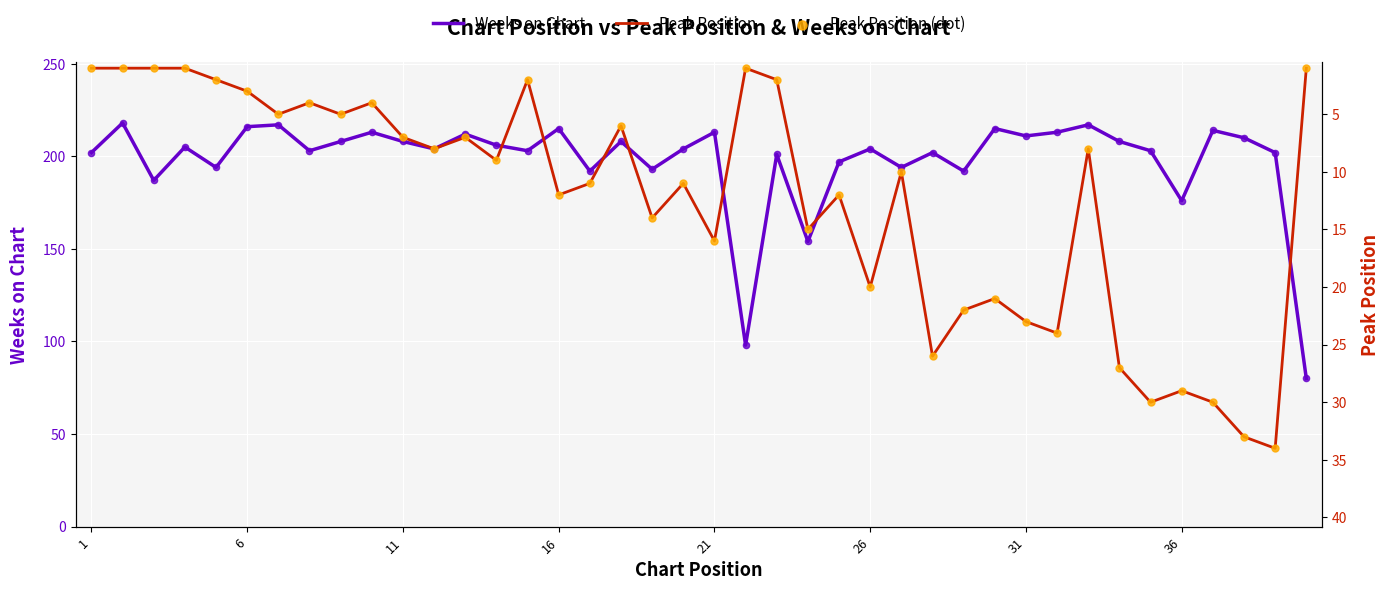

Which series reaches the maximum Y coordinate?

Weeks on Chart